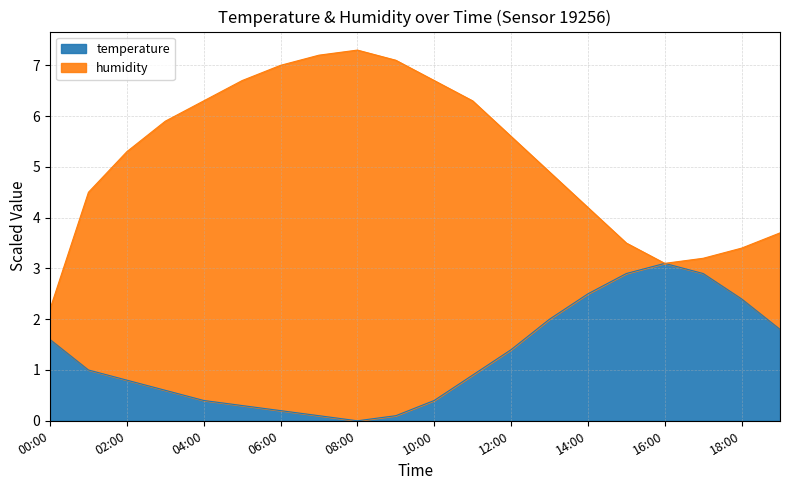

Is it true that humidity equals 6.3 at 04:00?

True